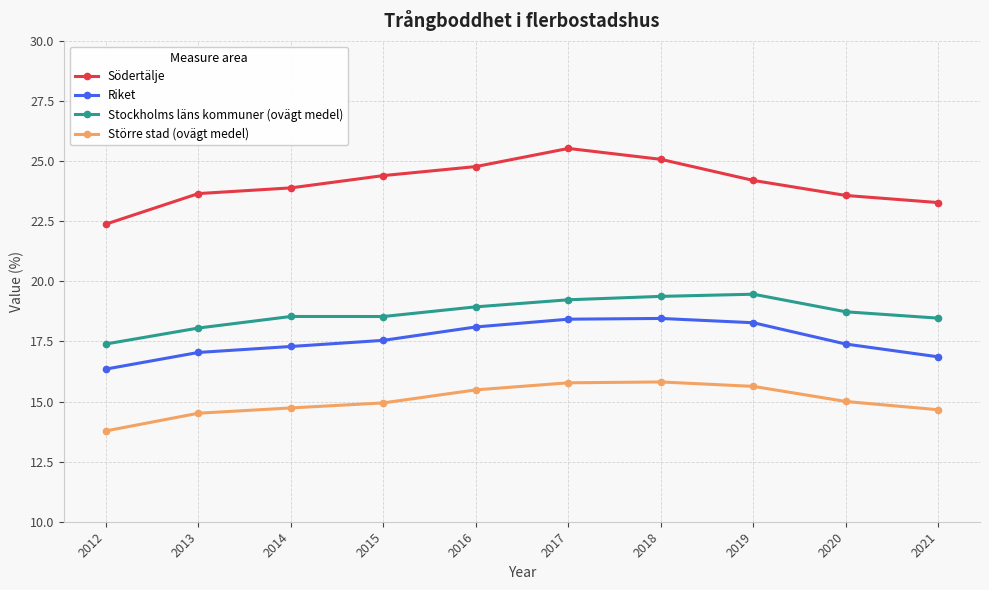

Rank the series at 2019 from highest to lowest value.

Södertälje, Stockholms läns kommuner (ovägt medel), Riket, Större stad (ovägt medel)